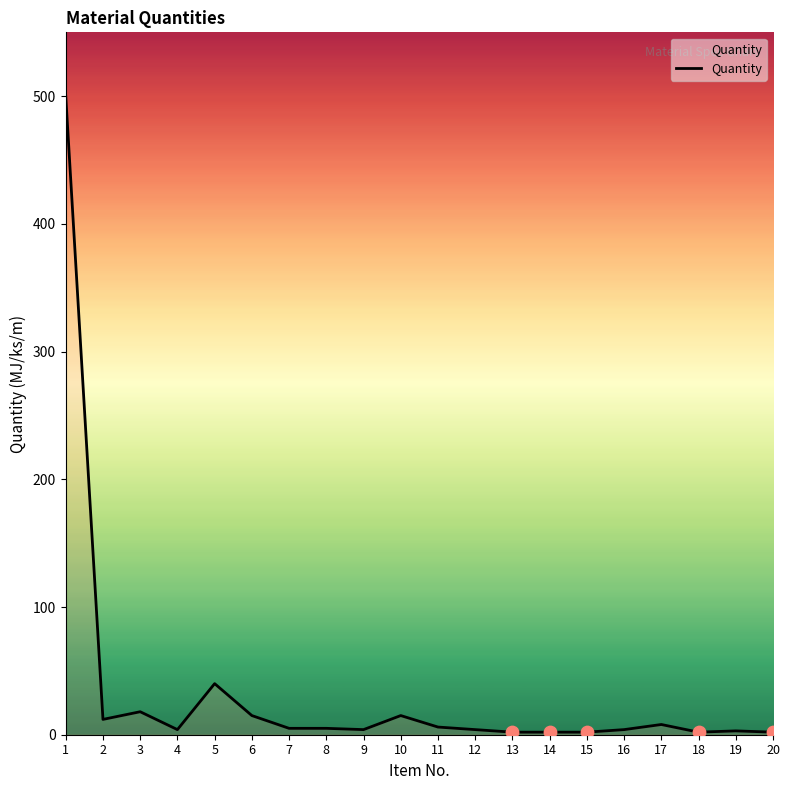

What is the ratio of the value at 19 to the value at 10?

0.2